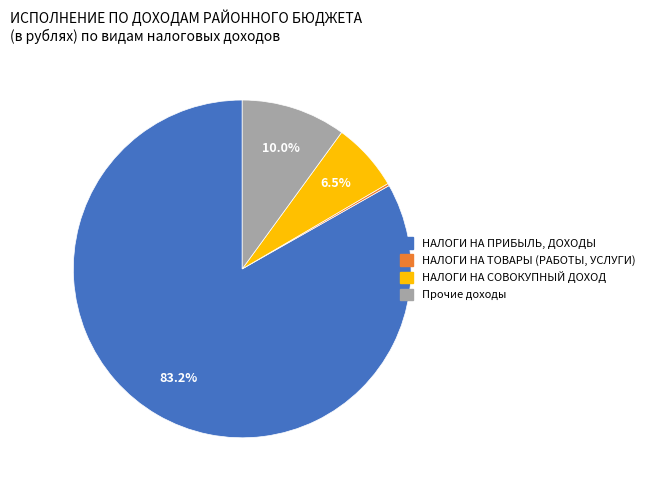

Which slice is the largest?

НАЛОГИ НА ПРИБЫЛЬ, ДОХОДЫ